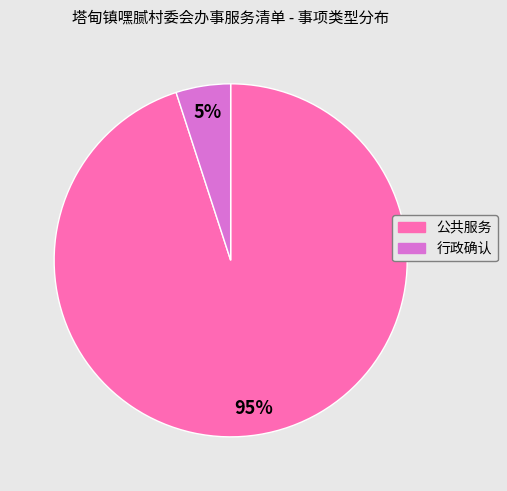

To the nearest percent, what is the difference between the 行政确认 and 公共服务 slice percentages?

90%